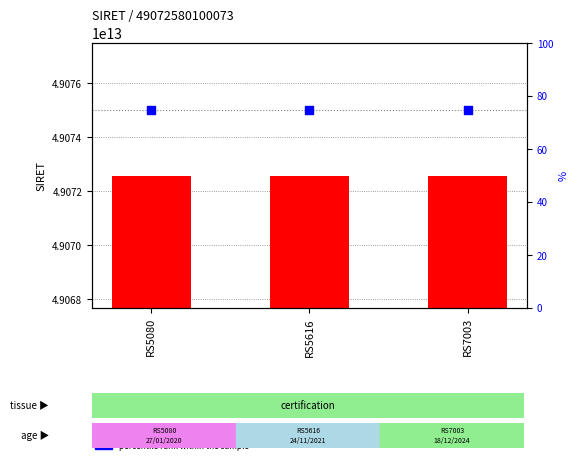

What is the total value across all series at RS7003?

49072580100148